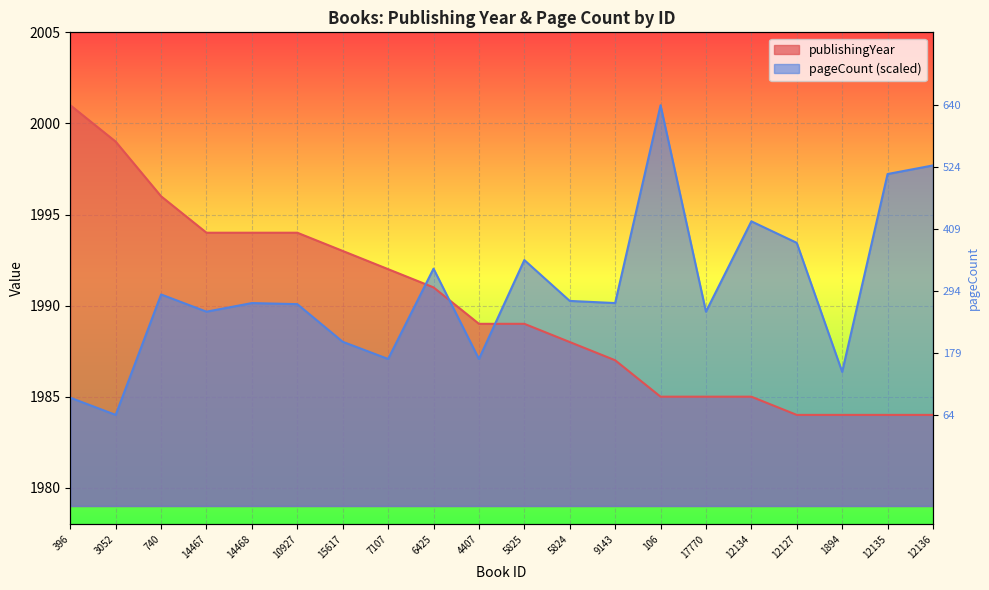

List the series in order of their overall mean, lowest first.

publishingYear, pageCount